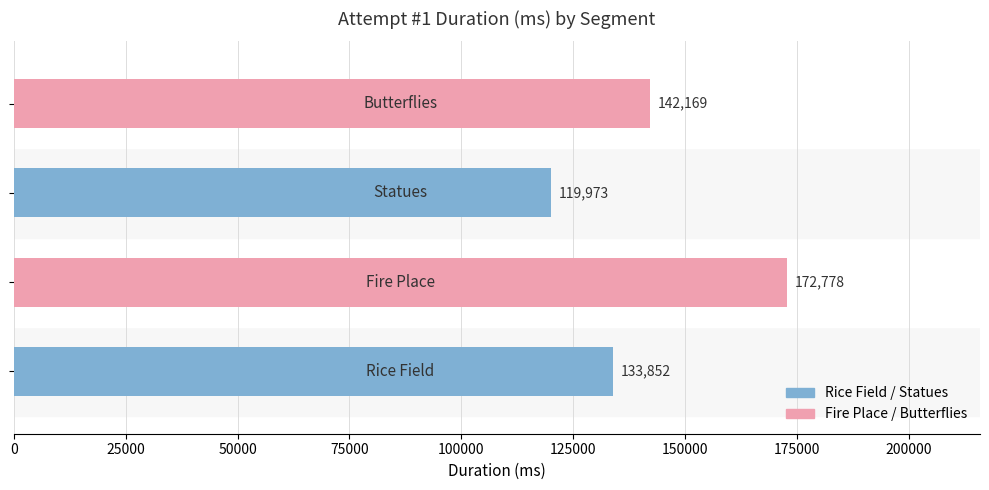

What is the difference between the maximum and minimum values?

52805